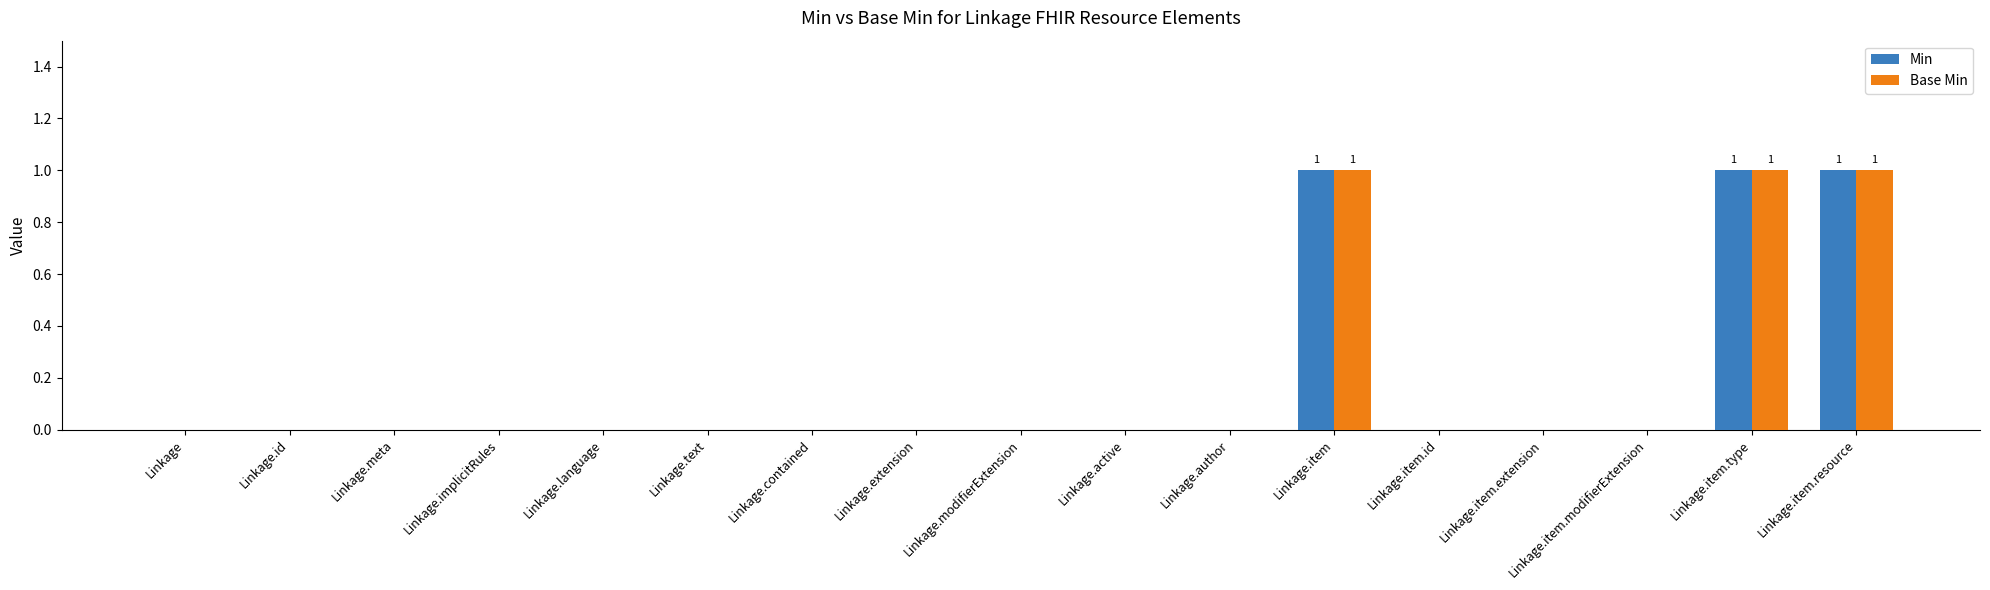

Reading right to left, extract all data points from this chart.

Min: Linkage.item.resource=1	Linkage.item.type=1	Linkage.item.modifierExtension=0	Linkage.item.extension=0	Linkage.item.id=0	Linkage.item=1	Linkage.author=0	Linkage.active=0	Linkage.modifierExtension=0	Linkage.extension=0	Linkage.contained=0	Linkage.text=0	Linkage.language=0	Linkage.implicitRules=0	Linkage.meta=0	Linkage.id=0	Linkage=0
Base Min: Linkage.item.resource=1	Linkage.item.type=1	Linkage.item.modifierExtension=0	Linkage.item.extension=0	Linkage.item.id=0	Linkage.item=1	Linkage.author=0	Linkage.active=0	Linkage.modifierExtension=0	Linkage.extension=0	Linkage.contained=0	Linkage.text=0	Linkage.language=0	Linkage.implicitRules=0	Linkage.meta=0	Linkage.id=0	Linkage=0